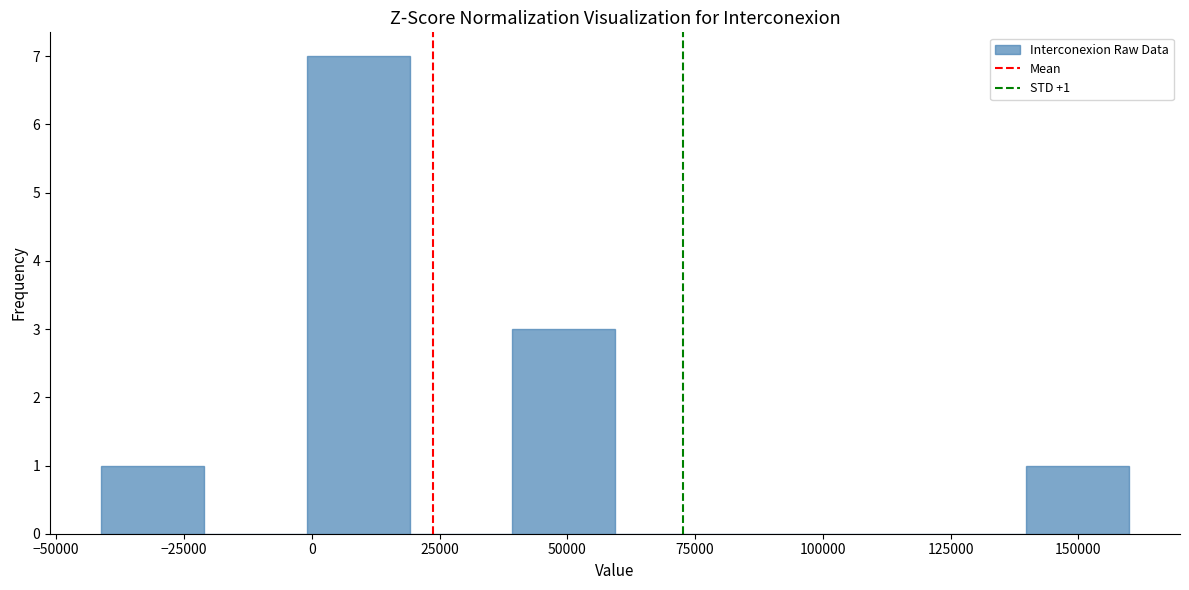

Which range on the x-axis has the tallest bar?

0 to 20000